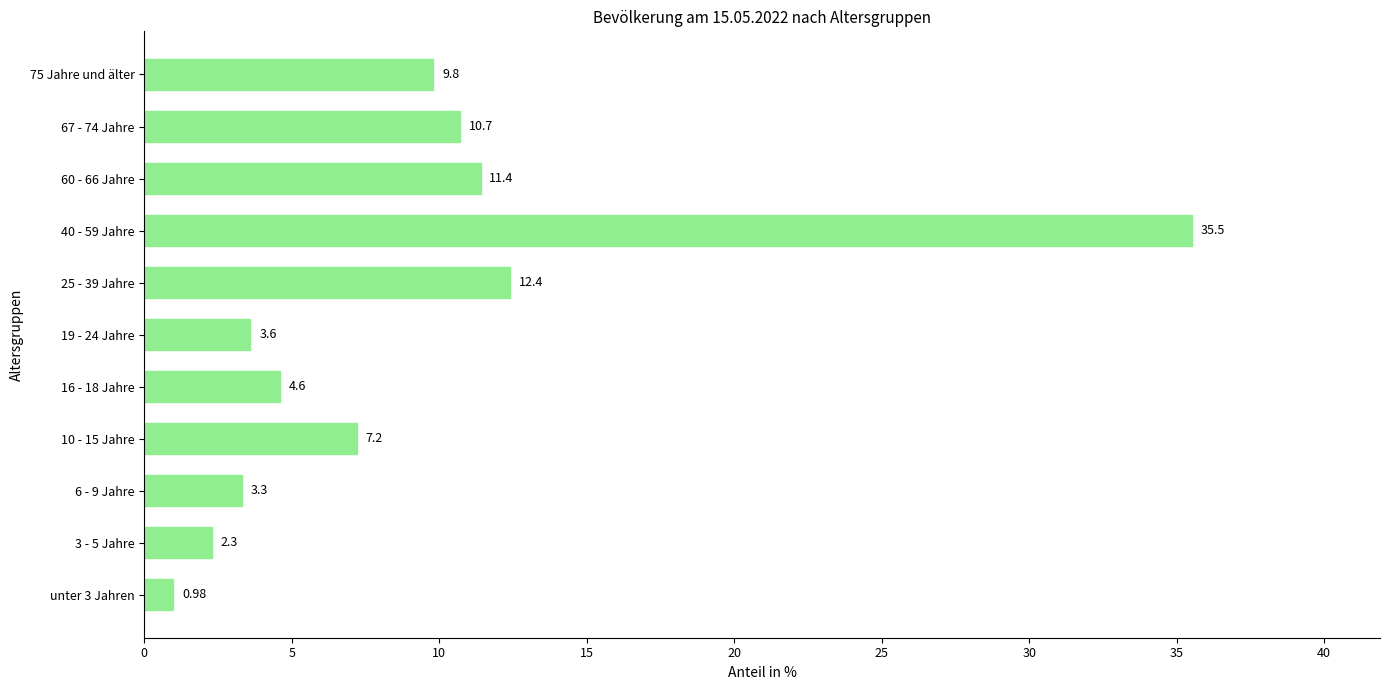

What is the difference between the maximum and minimum values?

34.5